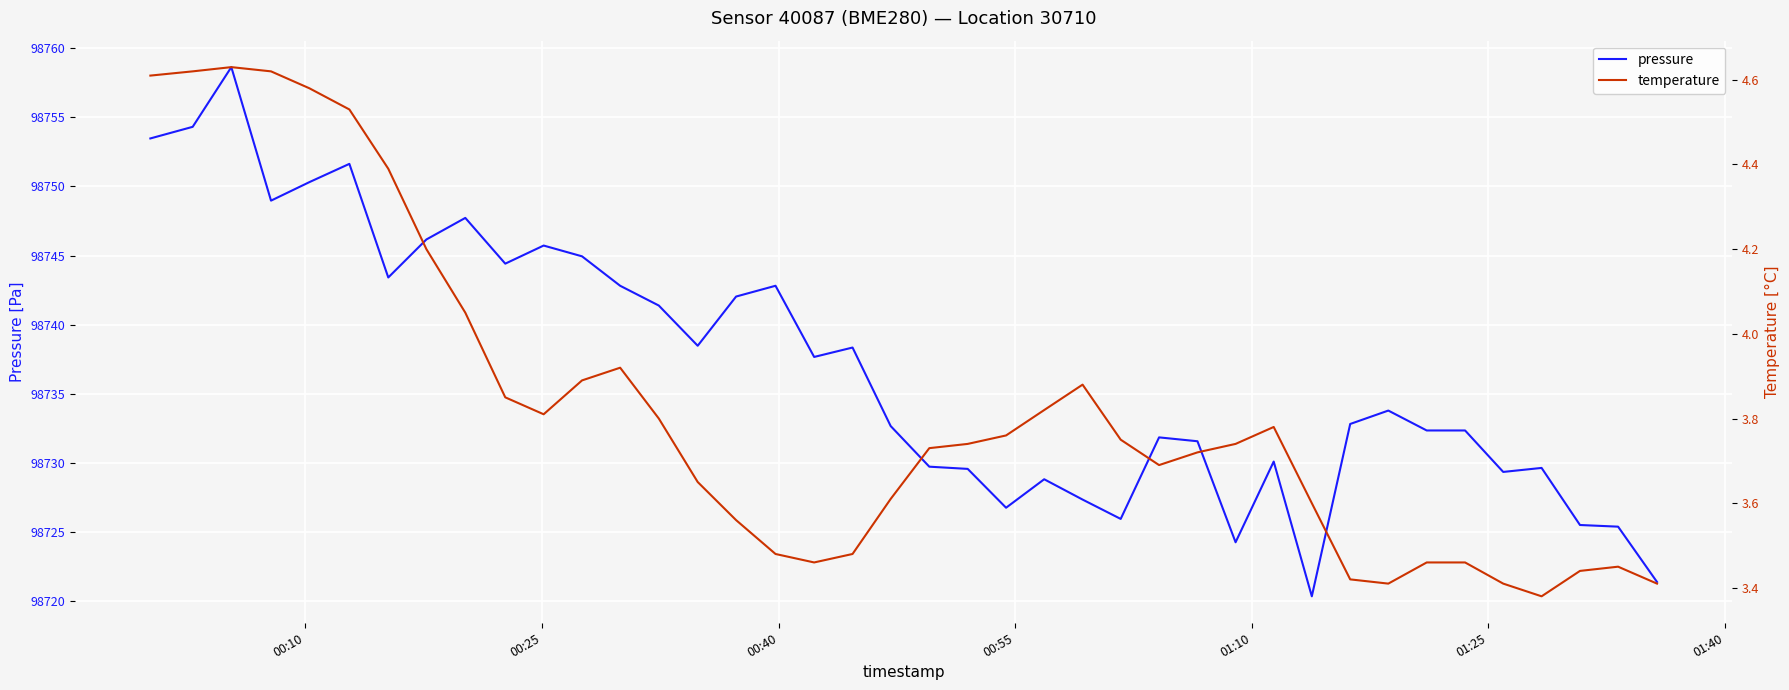

List the series in order of their overall mean, lowest first.

temperature, pressure